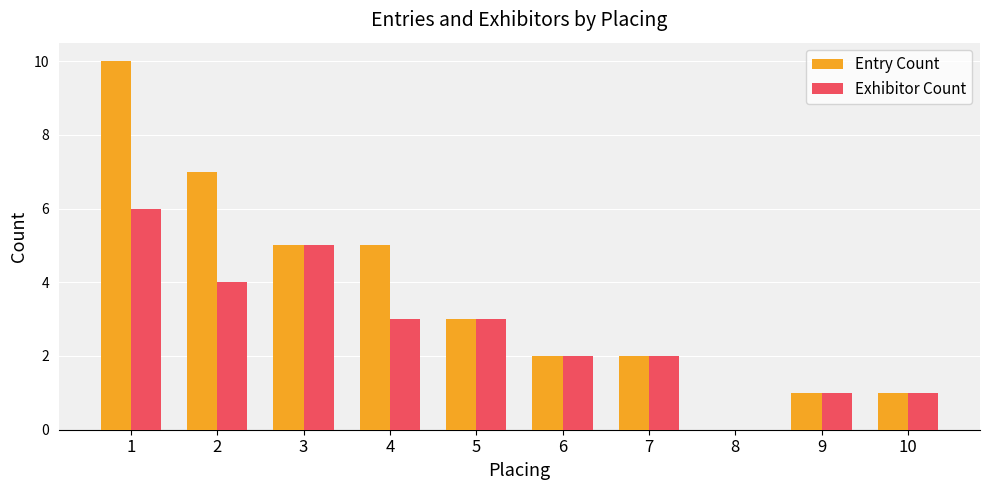

What are all the series names shown in the legend?

Entry Count, Exhibitor Count